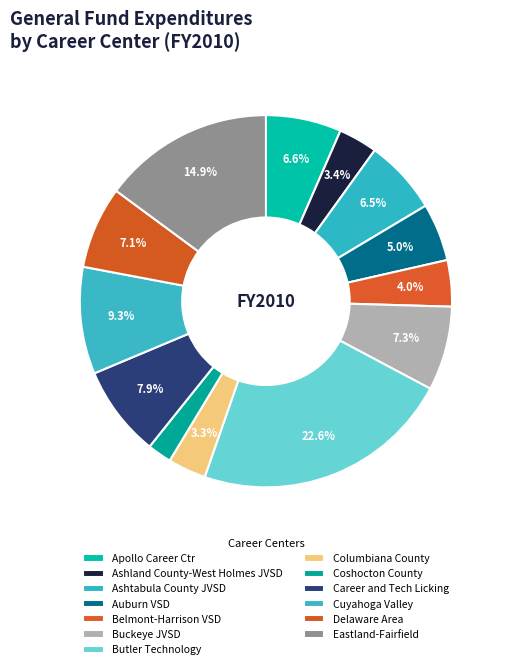

Which category has the smallest portion of the pie?

Coshocton County